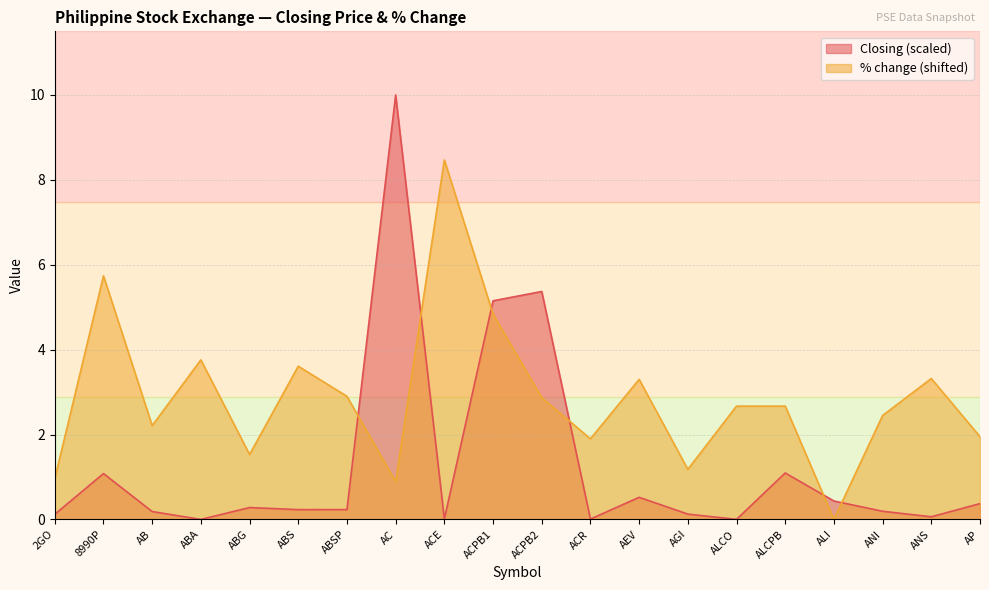

Does the chart have visible grid lines?

Yes